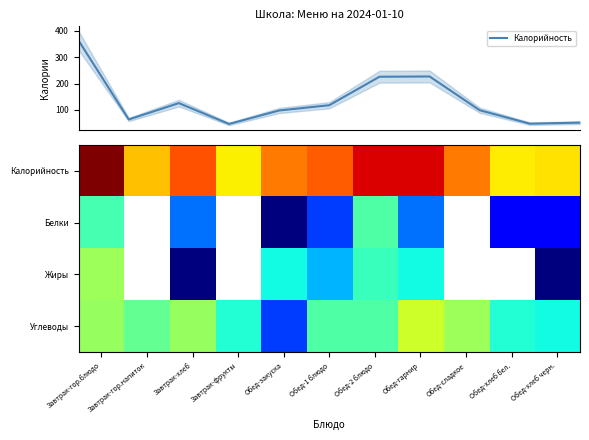

How many distinct data groups are displayed?

5